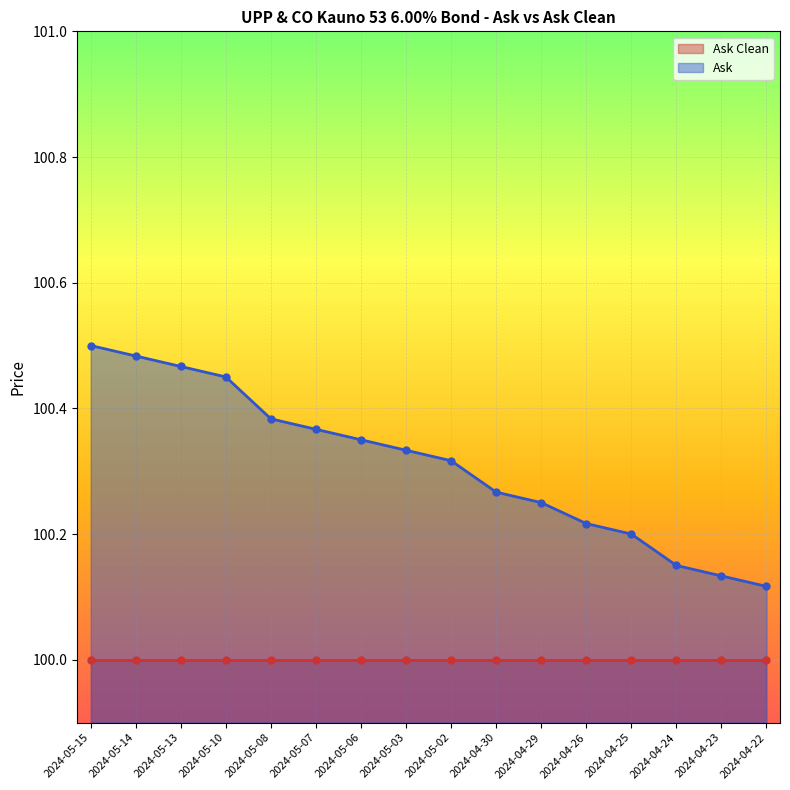

Reading left to right, list all the values displayed in this chart.

100.5	100.5	100.5	100.5	100.4	100.4	100.3	100.3	100.3	100.3	100.2	100.2	100.2	100.2	100.1	100.1